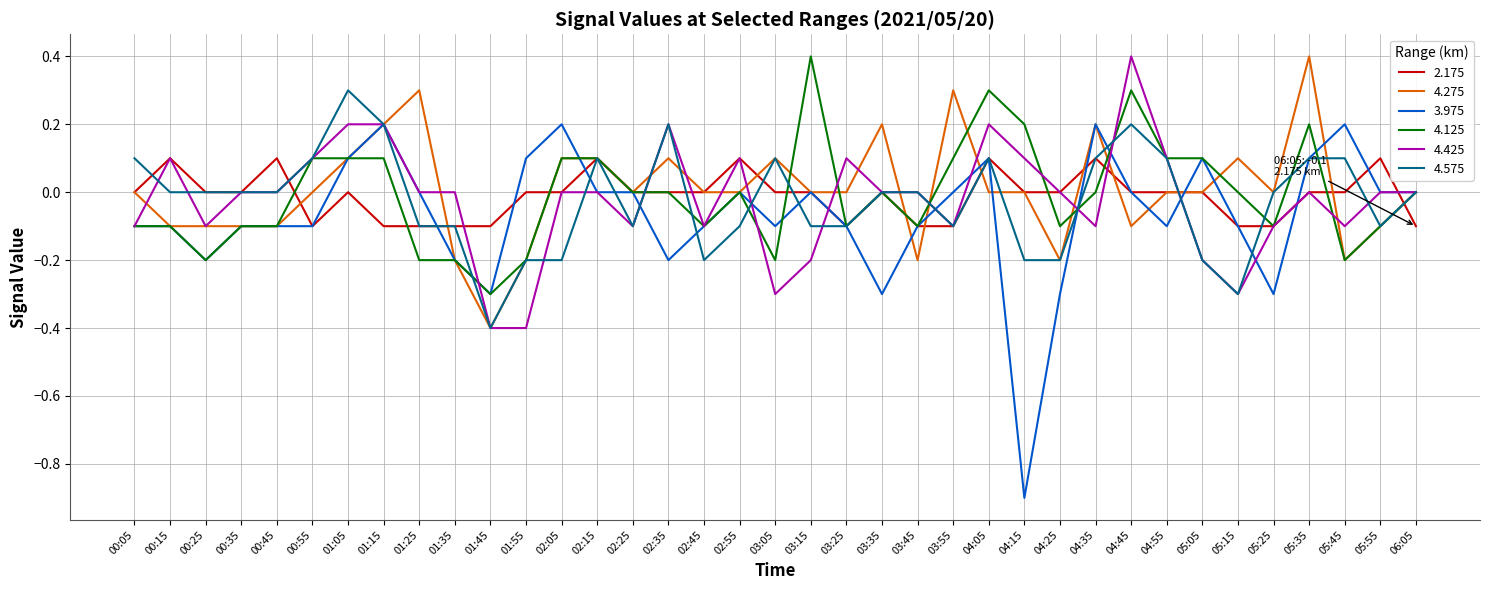

Which series has the widest spread of values?

3.975